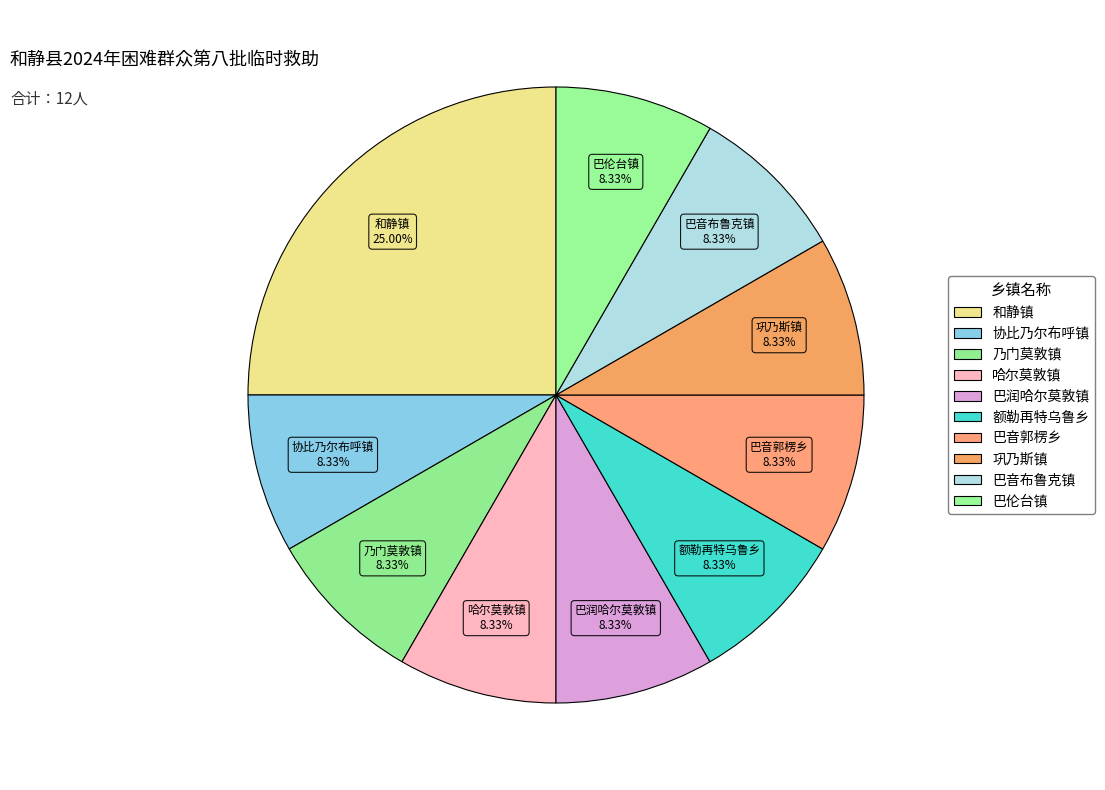

Count the number of slices in the pie.

10